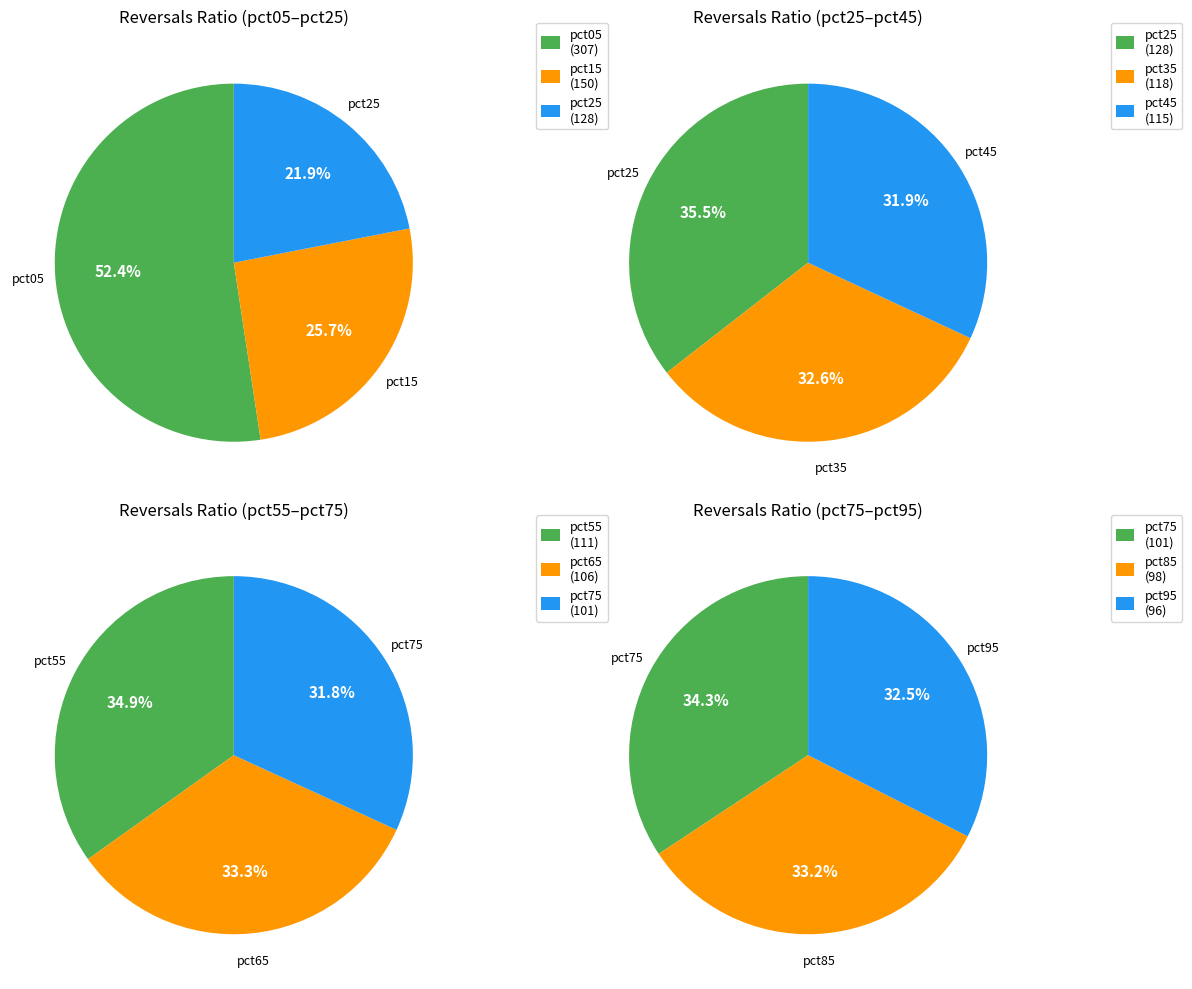

How many segments does this pie chart have?

10